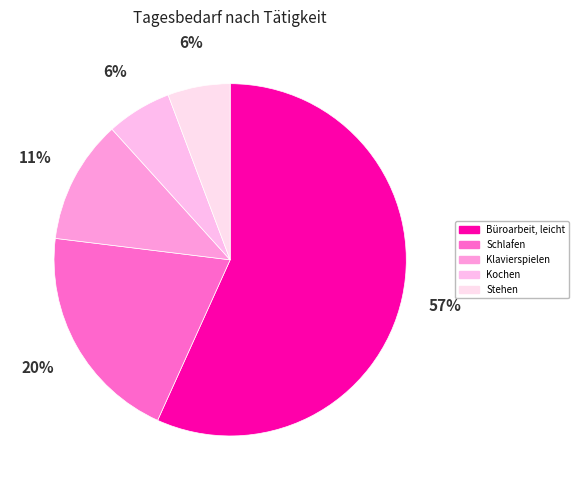

To the nearest percent, what is the average slice percentage?

20%